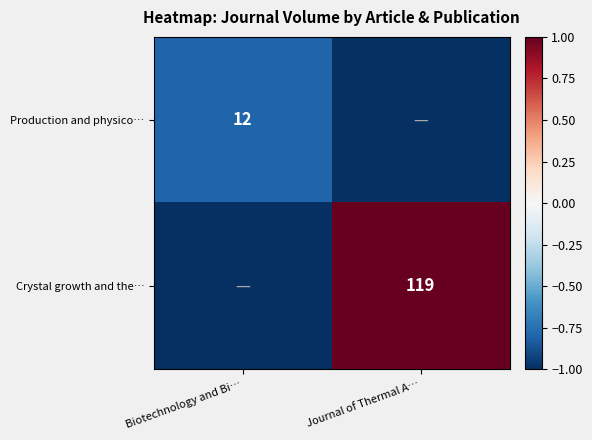

The value of Crystal growth and the… at Journal of Thermal A… is 119. True or false?

True